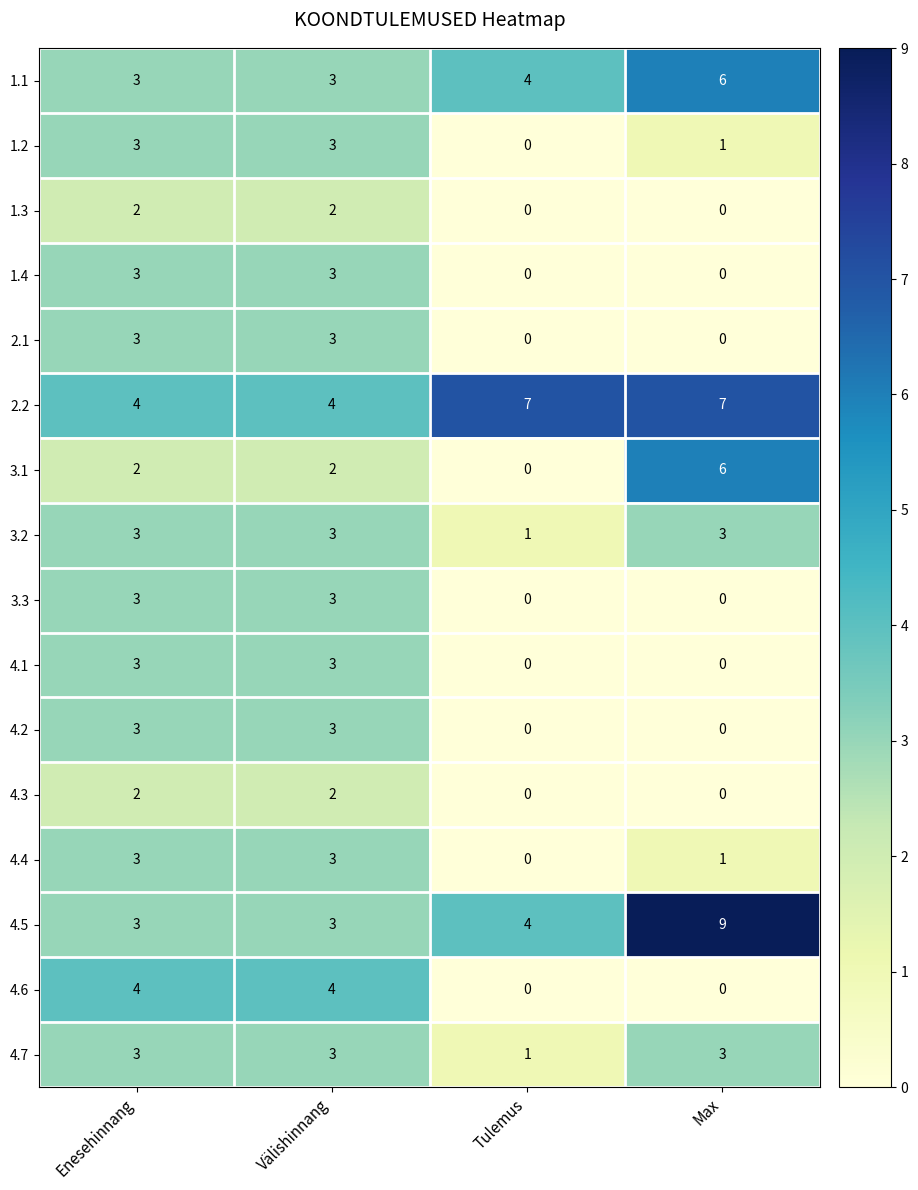

What is the sum of all 1.4 values?

6